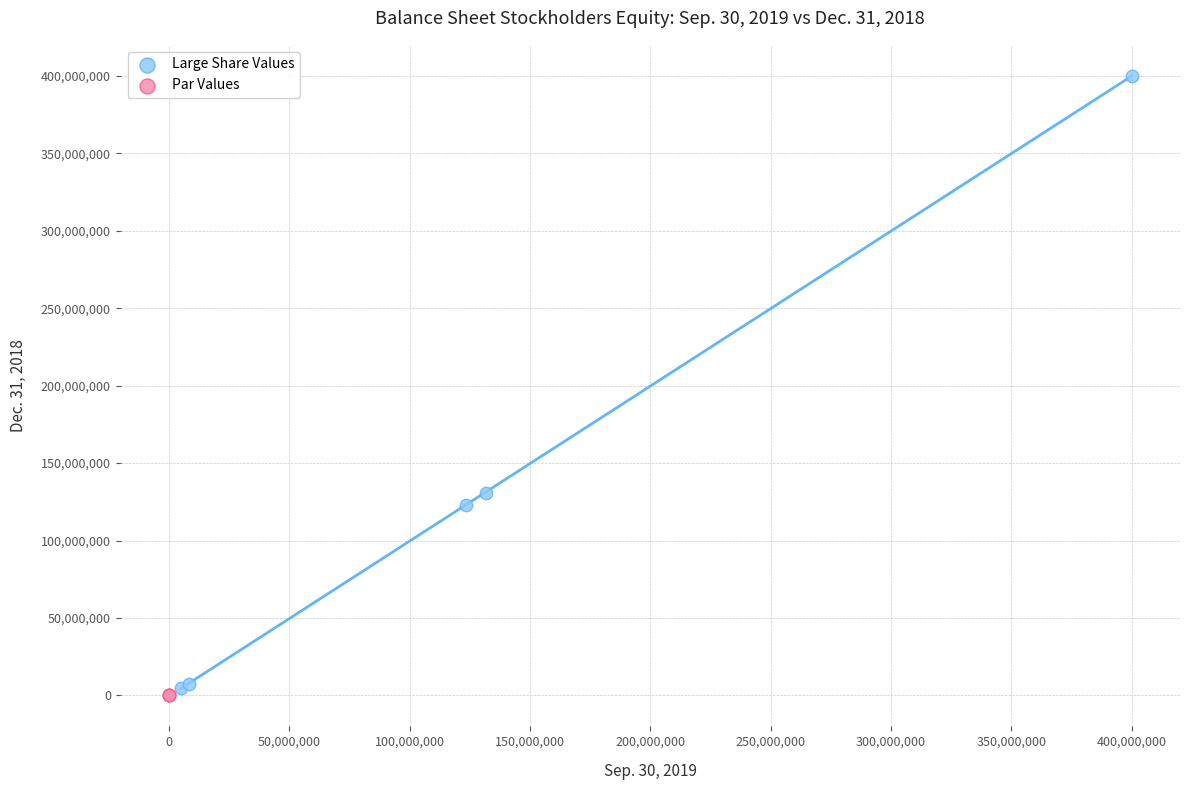

What are all the series names shown in the legend?

Large Share Values, Par Values